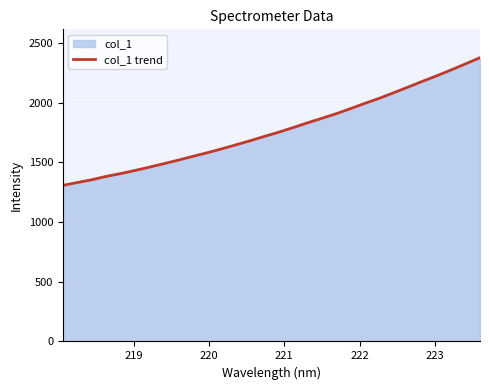

How many lines are shown in the chart?

1